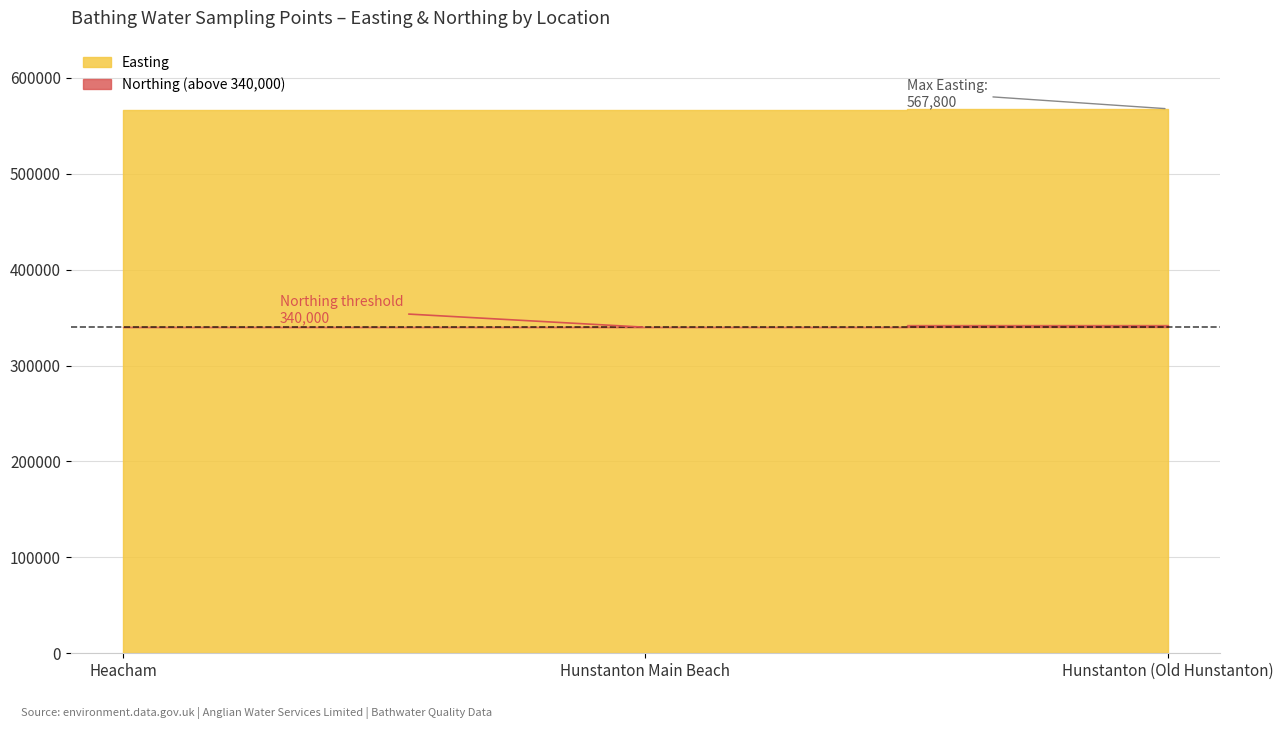

How many values in the Northing series exceed 340600?

1